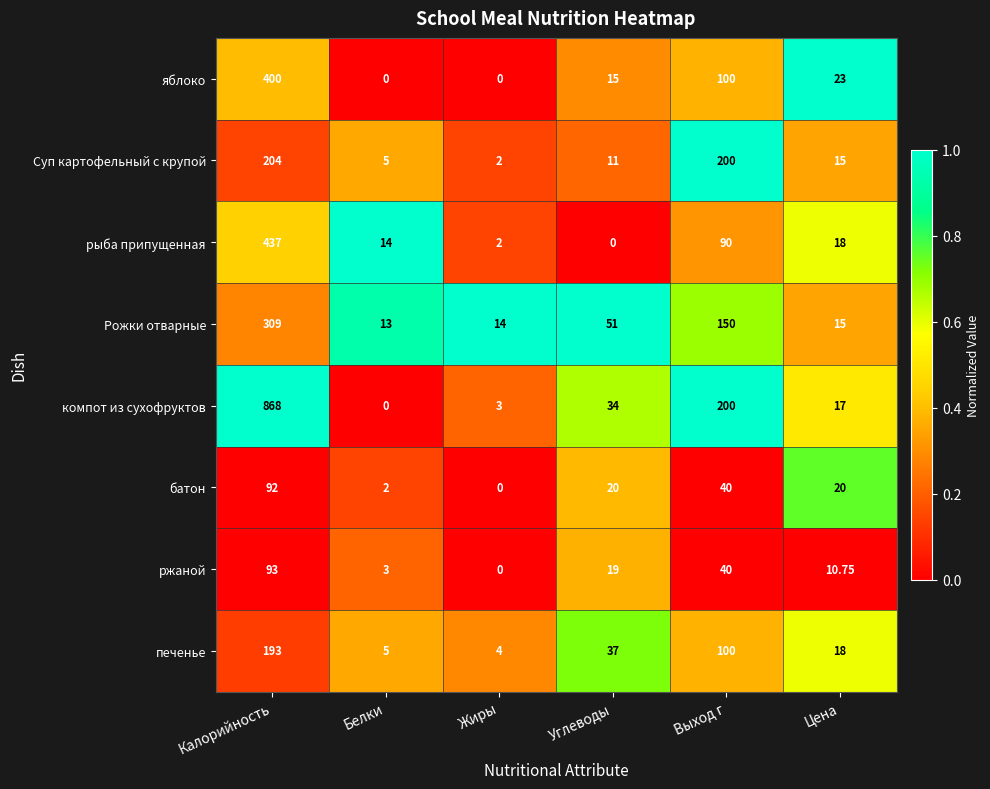

Which series has the largest range (max minus min)?

компот из сухофруктов